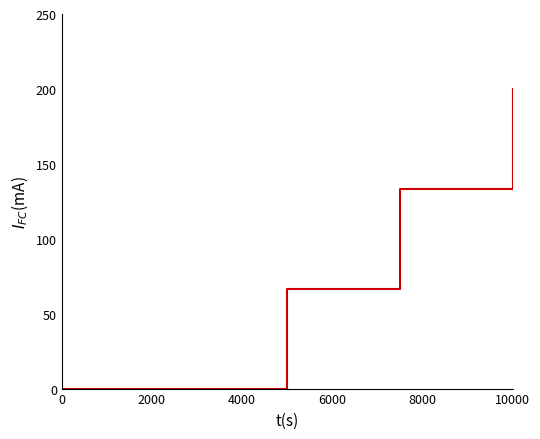

What is the greatest value displayed?

200.0